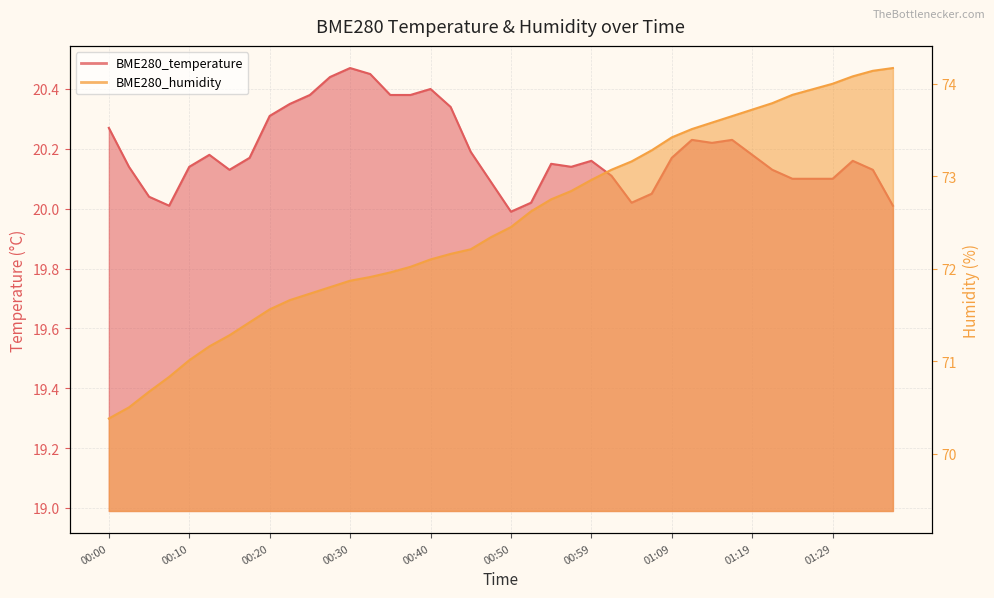

At which label is BME280_humidity closest to 72?

00:37